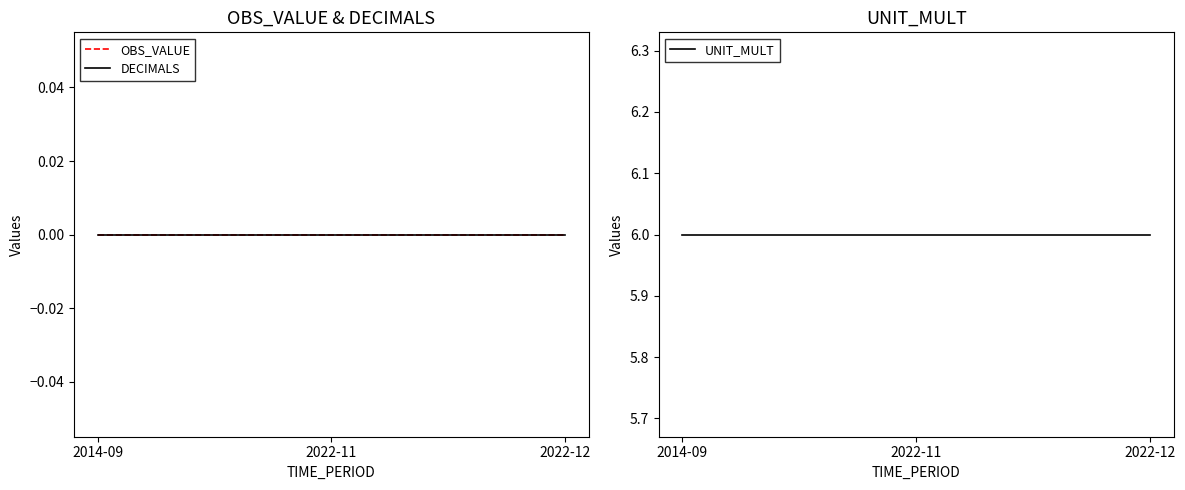

What is the spread (max minus min) of values at 2022-12?

6